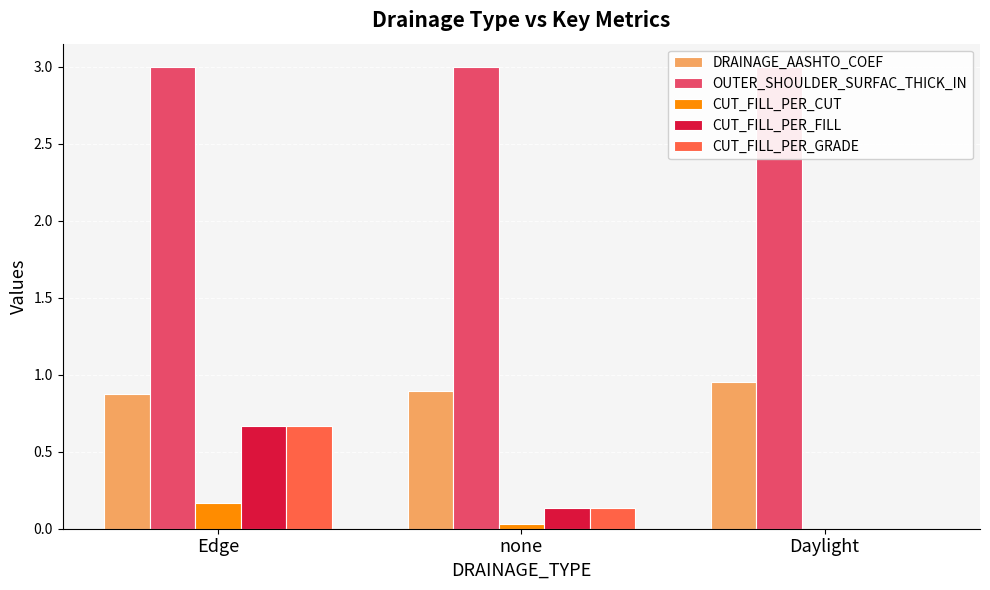

What is the label of the 2nd bar from the right?

none